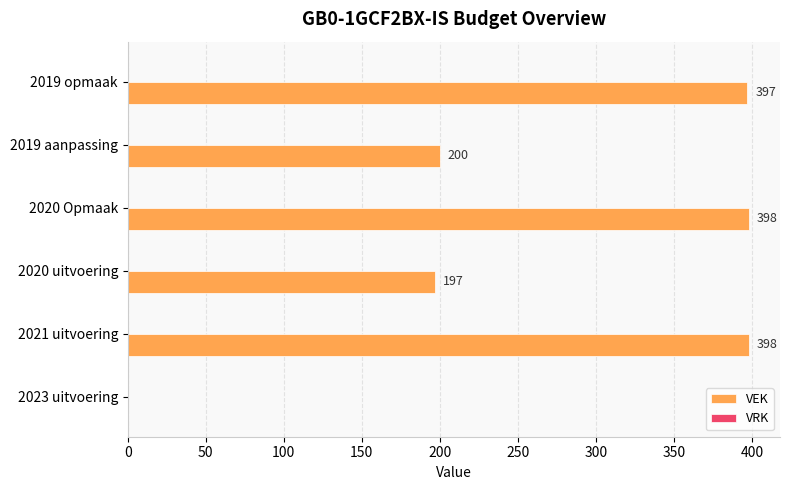

Approximately how many times larger is the value at 2020 uitvoering compared to 2020 Opmaak?

0.5